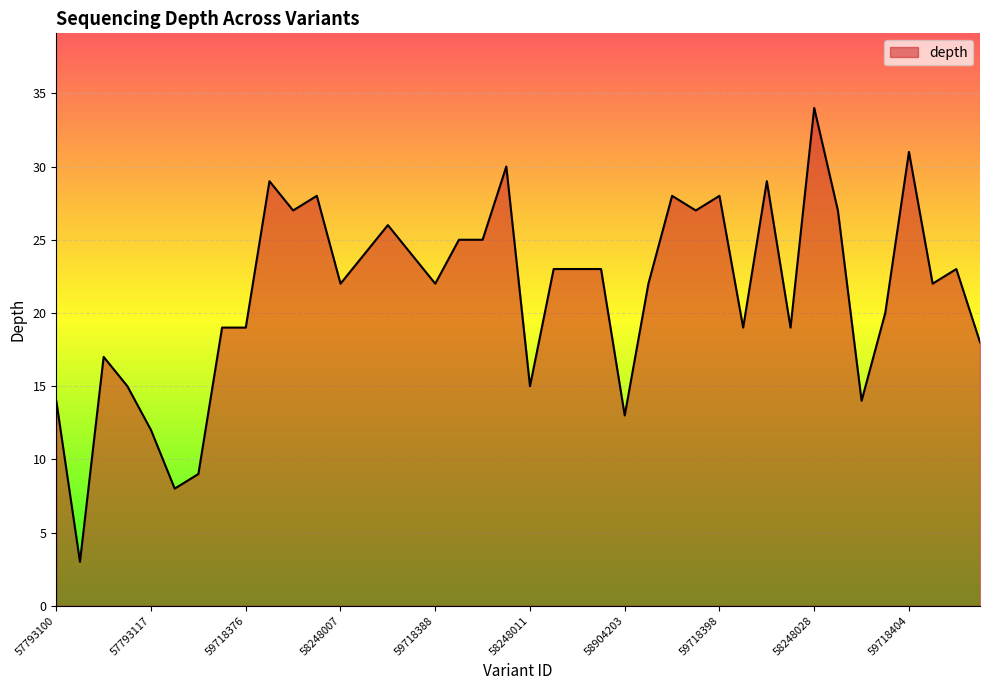

What is the smallest value displayed?

3